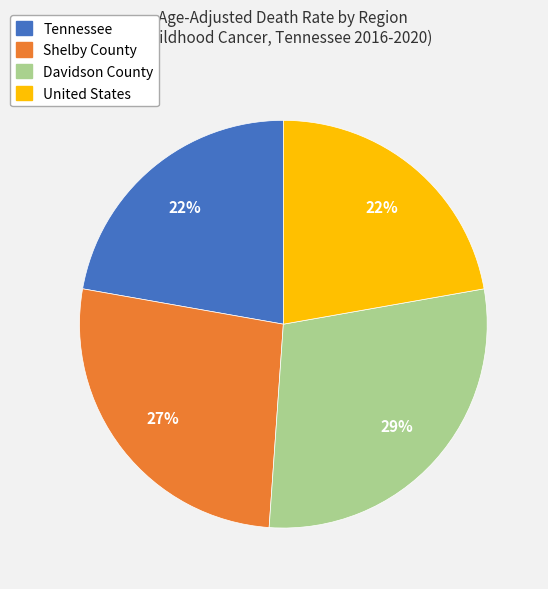

Is the sum of Shelby County and Davidson County greater than half?

Yes